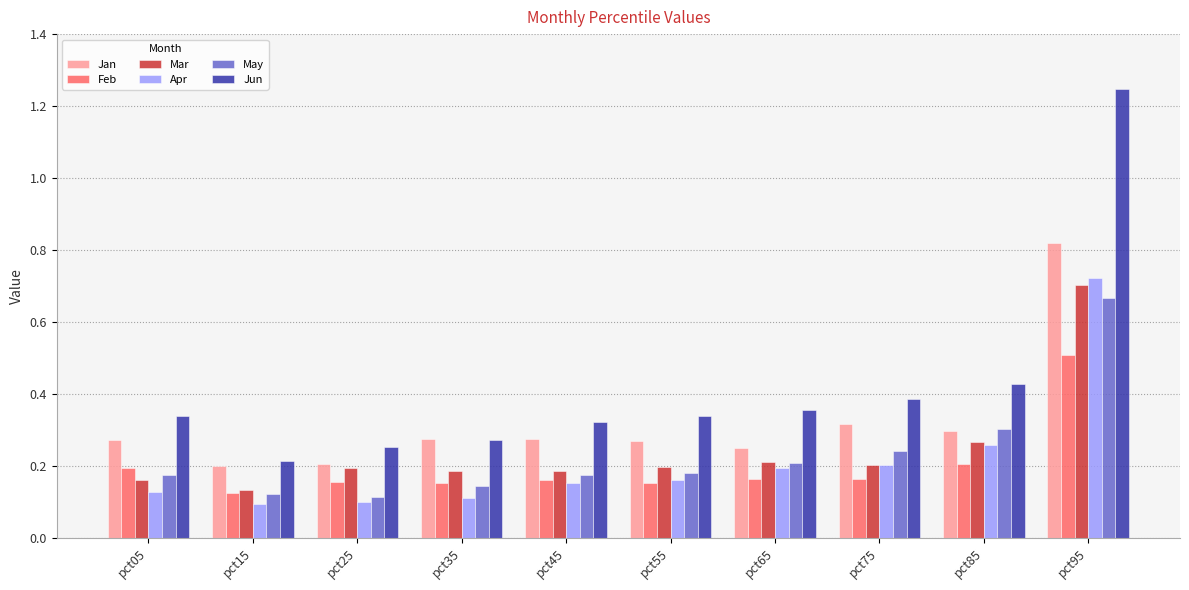

At which category does the chart reach its peak across all series?

pct95